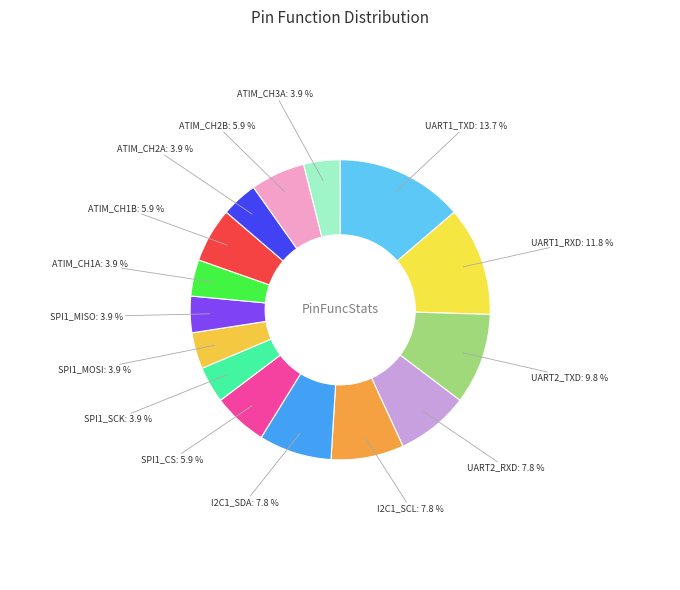

The UART1_TXD slice represents 26% of the pie. True or false?

False